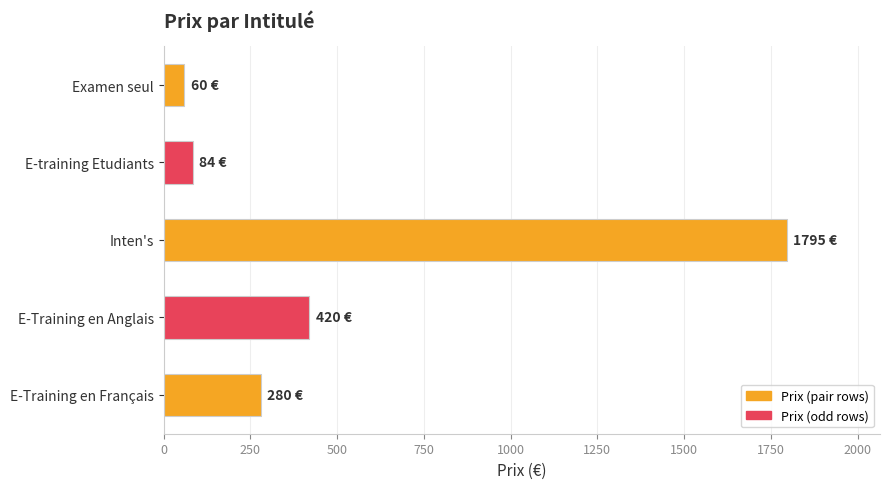

Which has a higher value, Inten's or E-Training en Français?

Inten's